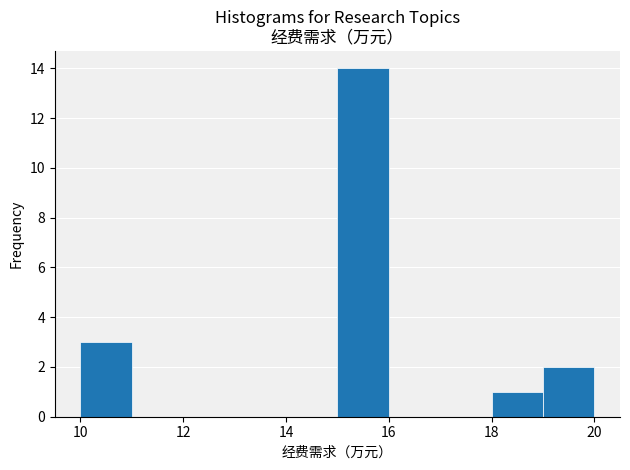

Reading left to right, transcribe this chart: for each bar, give the range it covers on the x-axis and its height. The values are not printed on the chart, so give them approximately, as read against the axis.

10 to 11: 3
11 to 12: 0
12 to 13: 0
13 to 14: 0
14 to 15: 0
15 to 16: 14
16 to 17: 0
17 to 18: 0
18 to 19: 1
19 to 20: 2